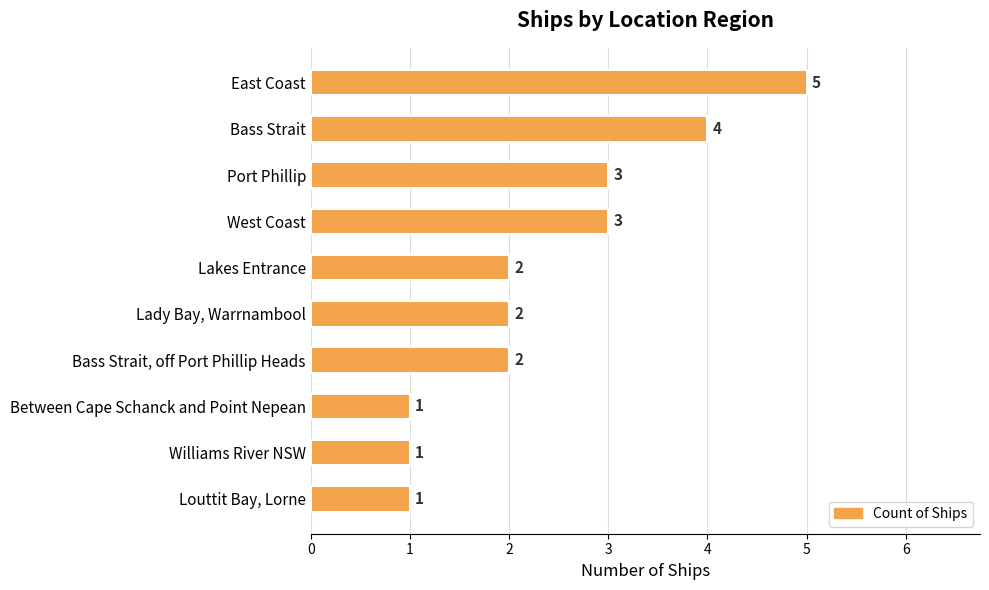

What is the approximate value at West Coast?

3